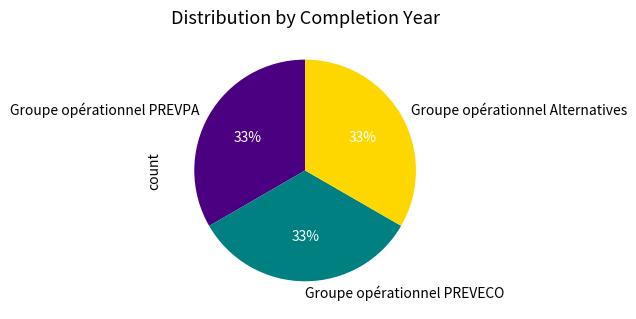

Is the sum of Groupe opérationnel Alternatives and Groupe opérationnel PREVECO greater than half?

Yes